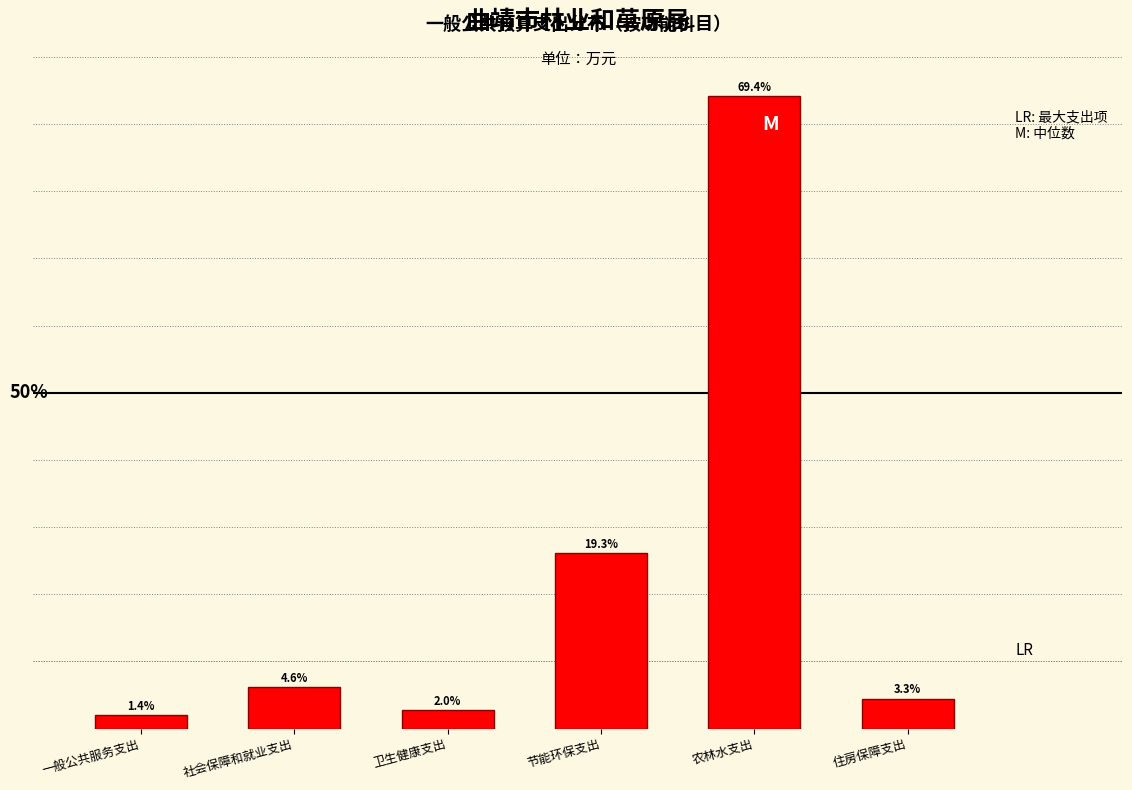

Does the chart contain any negative values?

No